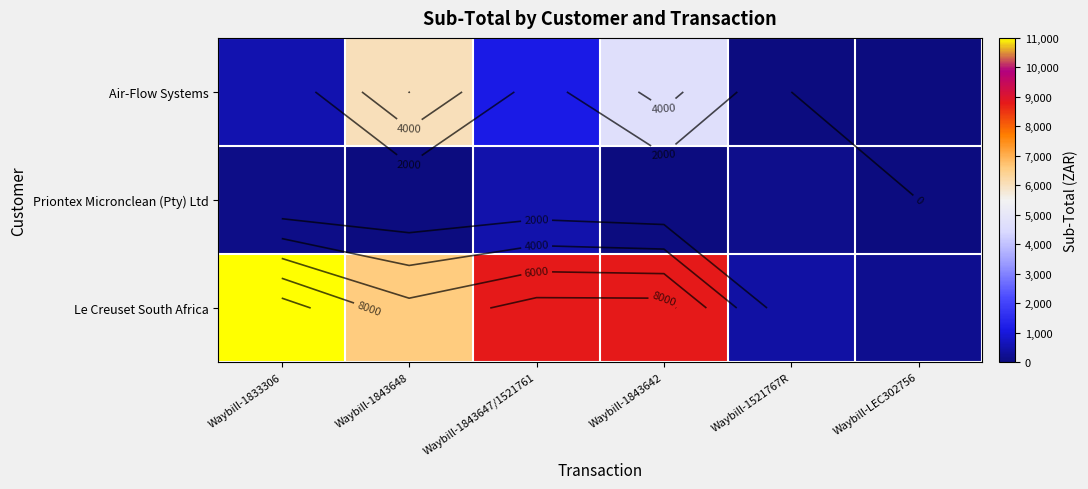

How many values in the Le Creuset South Africa series exceed 8800?

1